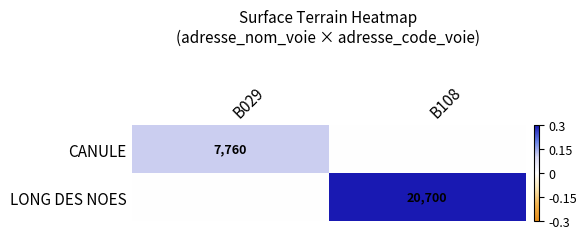

True or false: CANULE has a value of 7760 at B029.

True